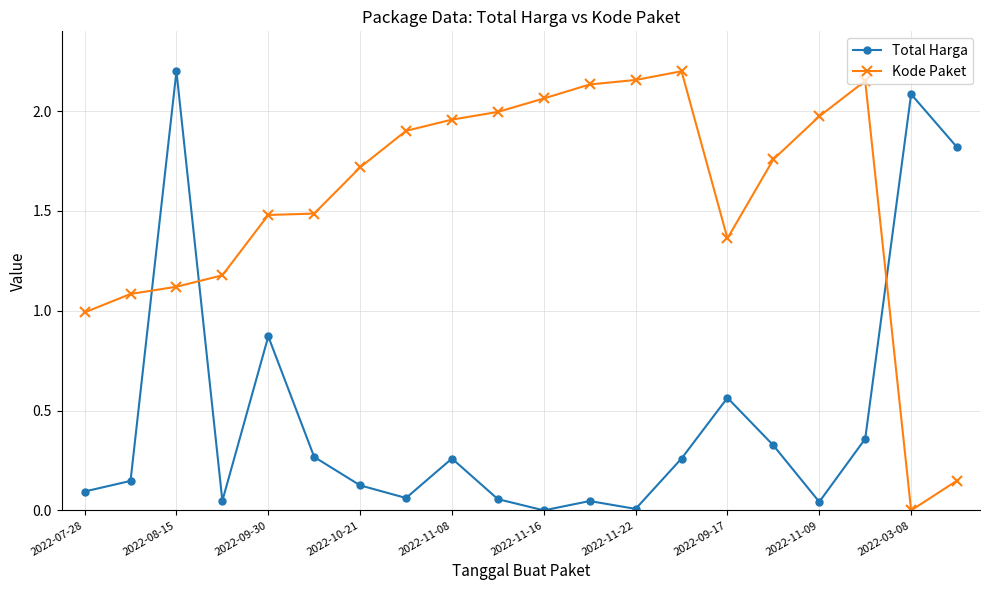

How many categories are shown in the chart?

20